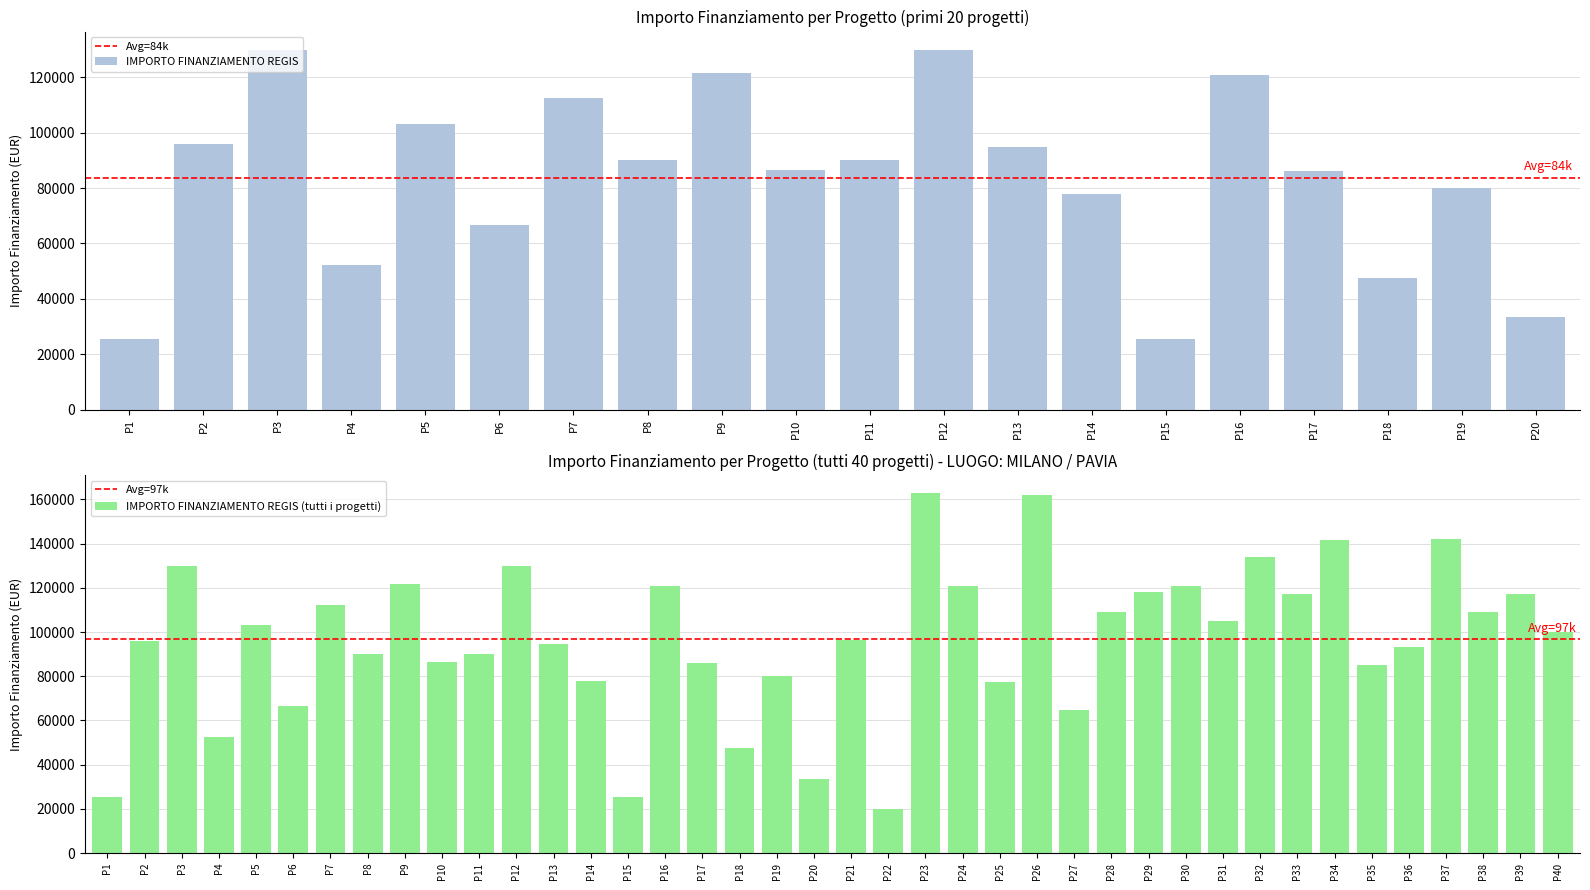

What is the average value of the IMPORTO FINANZIAMENTO REGIS (tutti i progetti) series?

96630